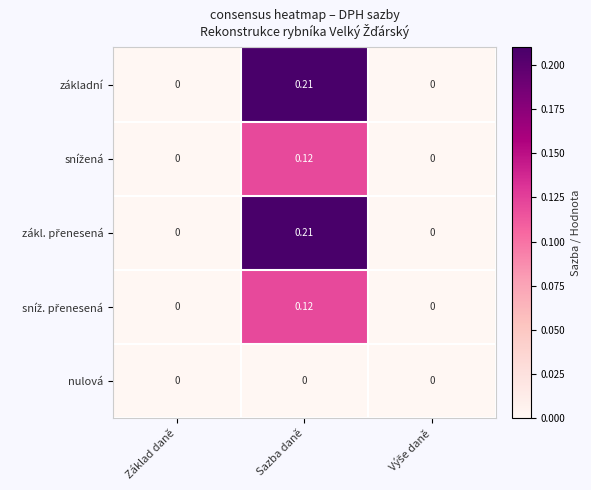

At which category is the sum across all series the highest?

Sazba daně